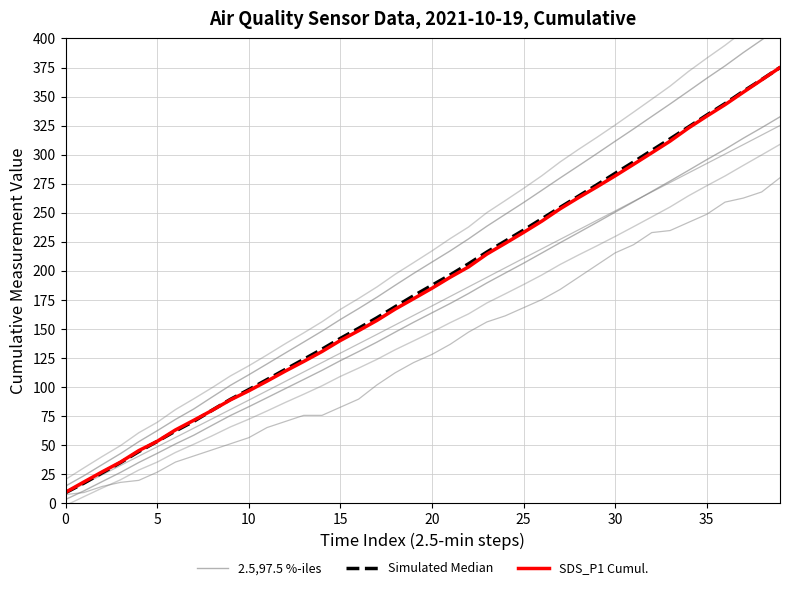

What is the approximate value of SDS_P1 Cumul. at 0?

9.0